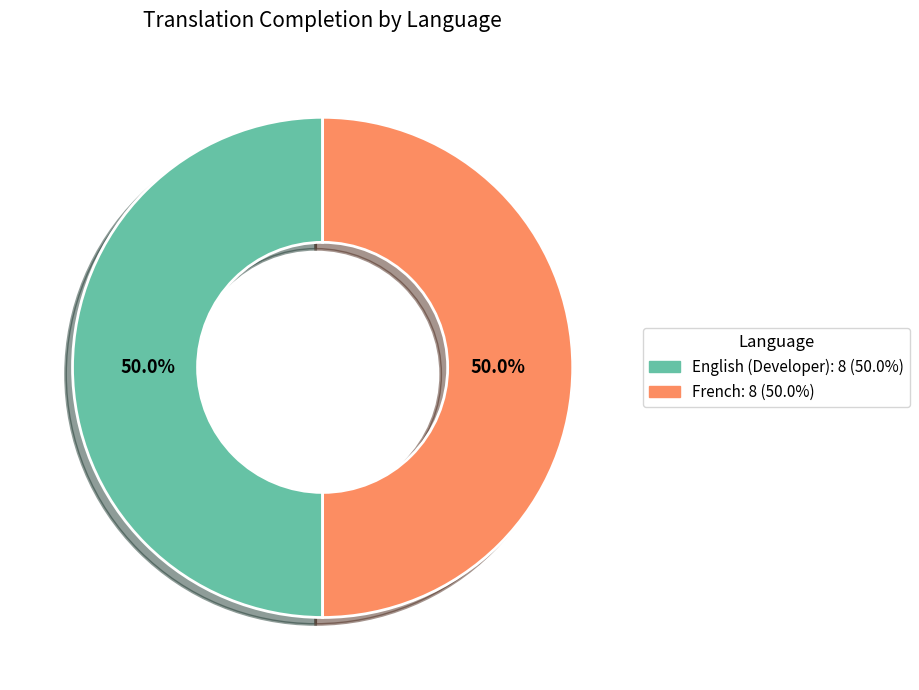

How many segments does this pie chart have?

2